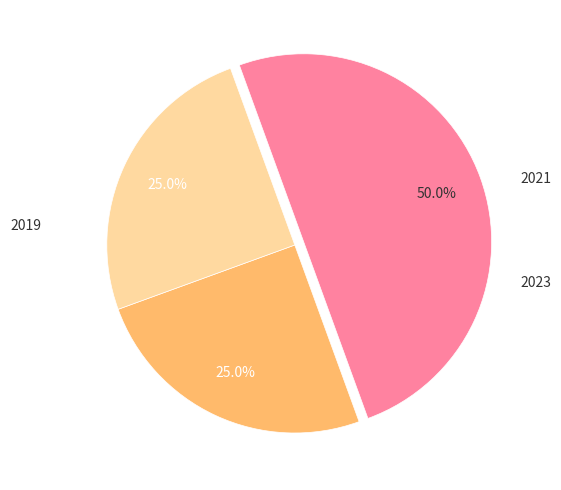

Does any single category account for the majority?

No